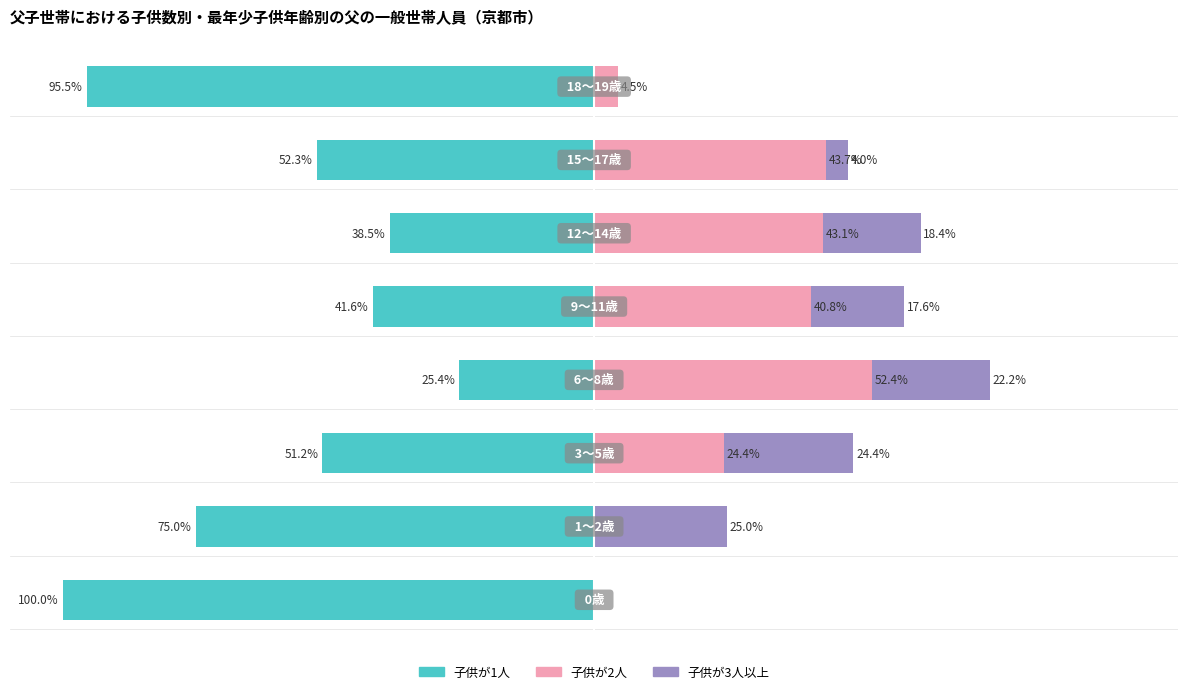

What is the difference between the maximum and minimum values in the 子供が2人 series?

52.4